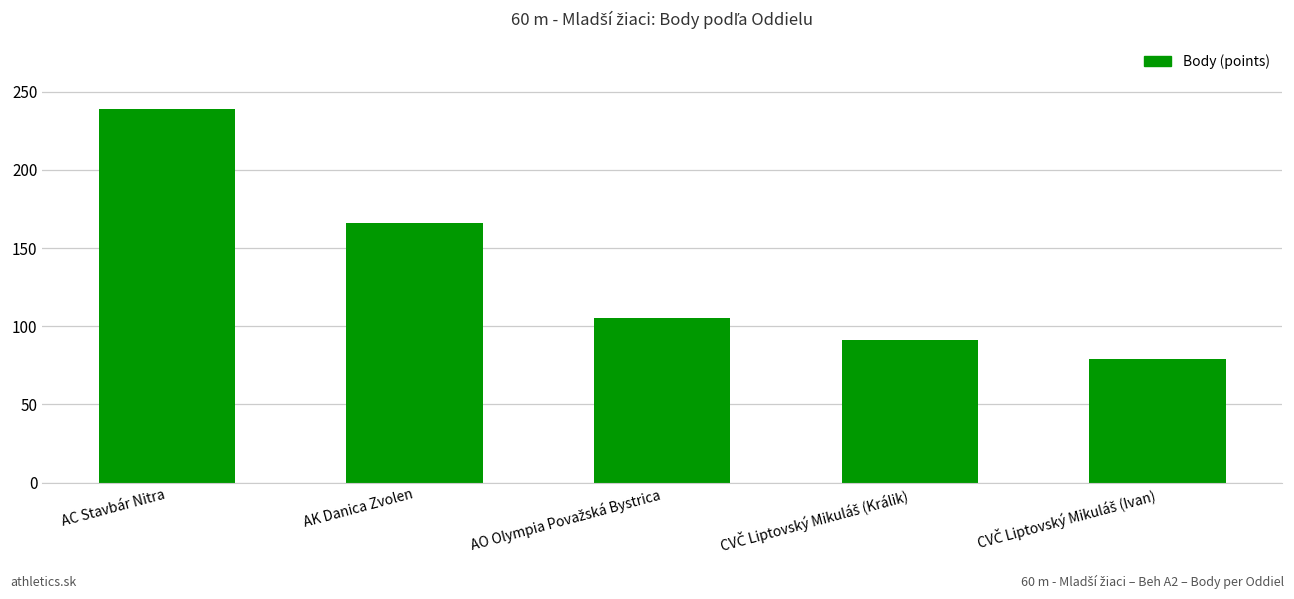

How many data points does each series have?

5